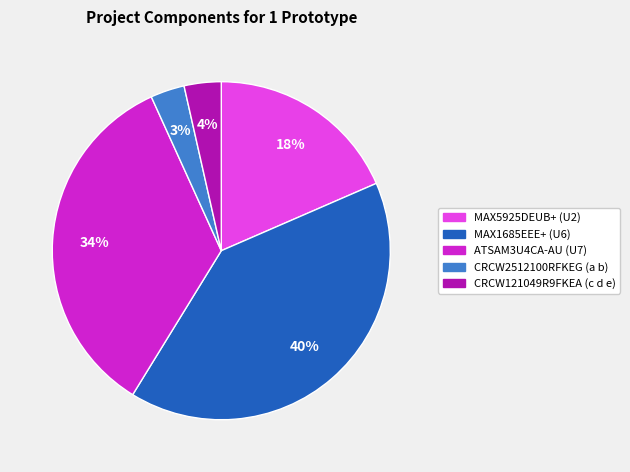

Which slice is the largest?

MAX1685EEE+ (U6)